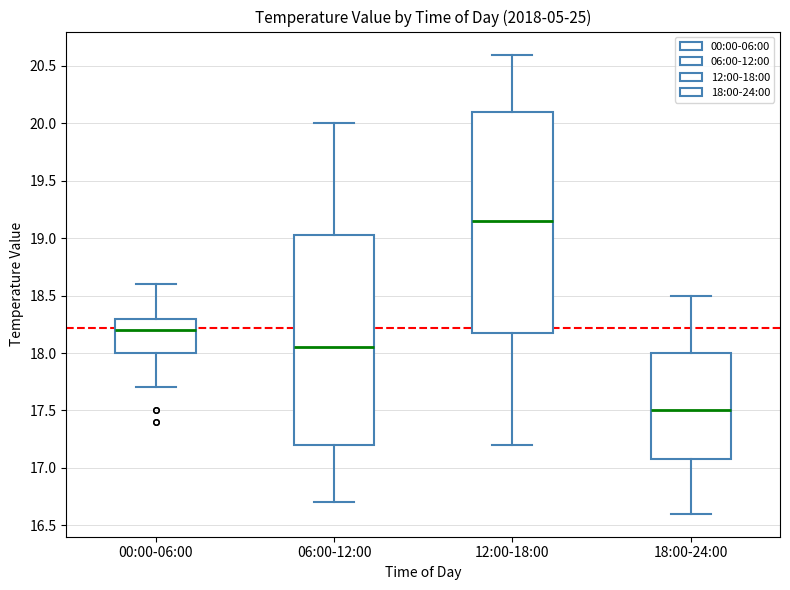

Reading left to right, read every box against the y-axis: the position of its median line, the range the box covers, and the ends of its whiskers. The values are not printed on the chart, so give them approximately, as read against the axis.

00:00-06:00: median 18.20, box 18.00 to 18.30, whiskers 17.70 to 18.60
06:00-12:00: median 18.05, box 17.20 to 19.05, whiskers 16.70 to 20.00
12:00-18:00: median 19.15, box 18.20 to 20.10, whiskers 17.20 to 20.60
18:00-24:00: median 17.50, box 17.10 to 18.00, whiskers 16.60 to 18.50